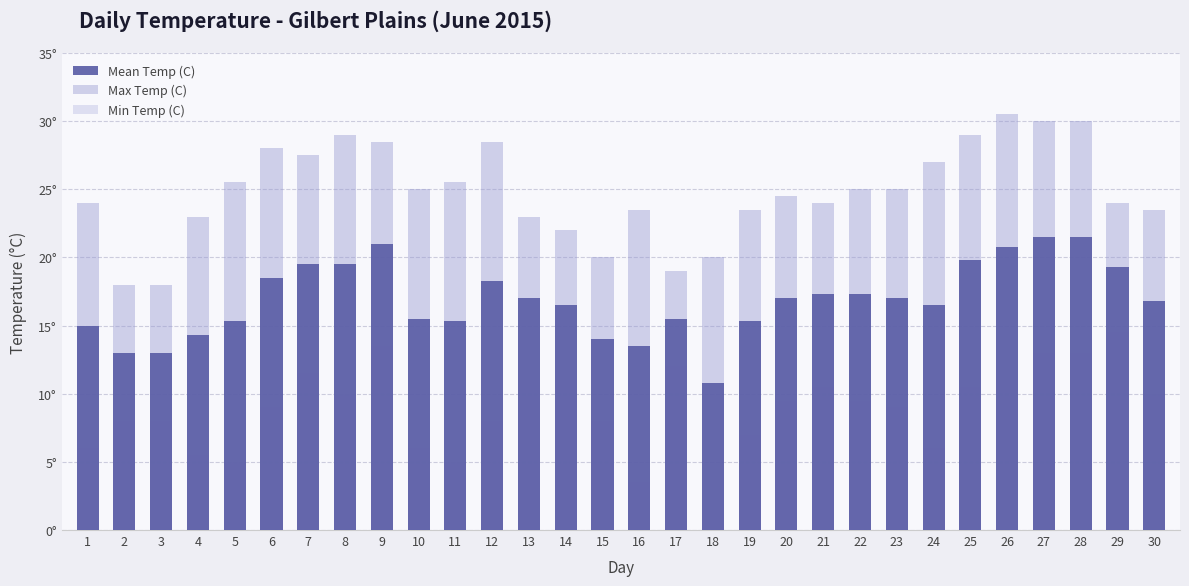

How many data points in Min Temp (C) are above 9?

15